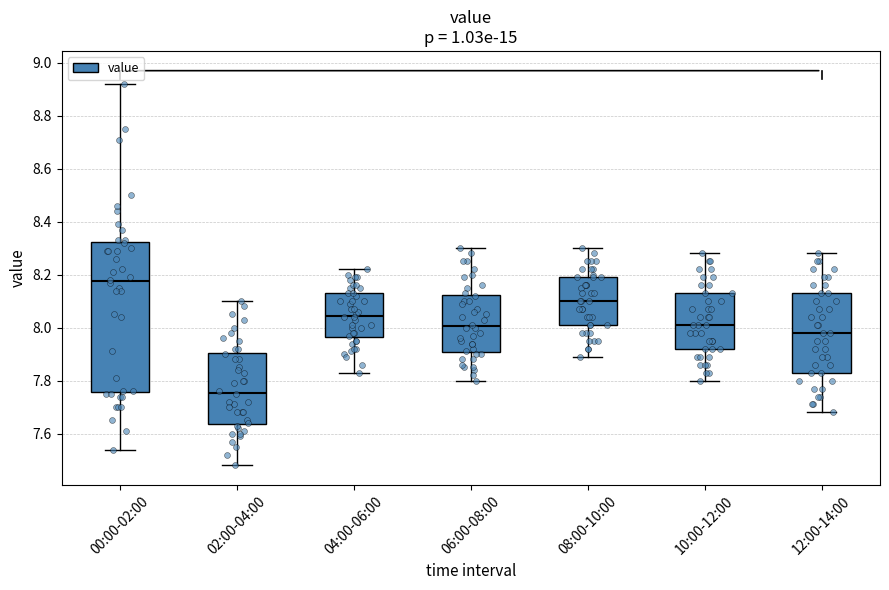

Which box has the lowest median line?

02:00-04:00